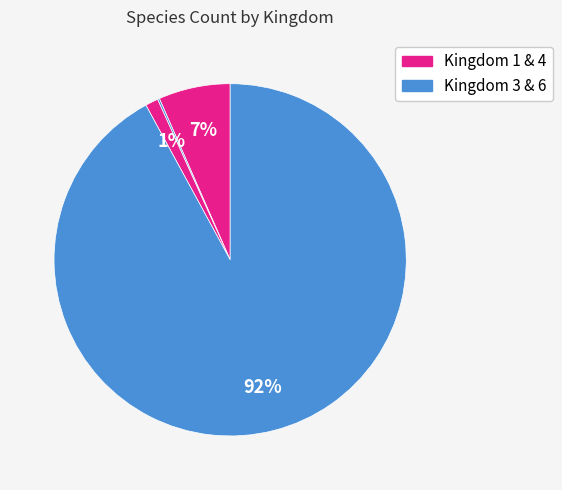

To the nearest percent, what is the average slice percentage?

25%